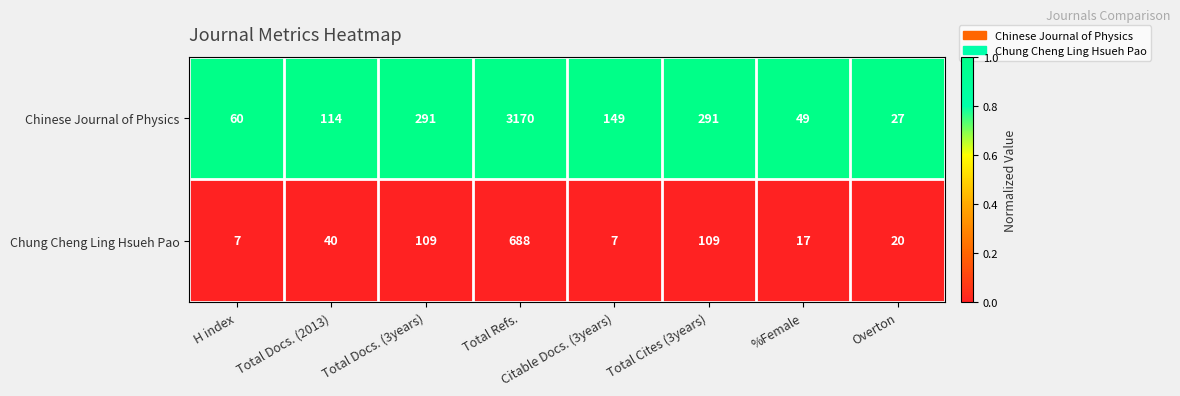

Which series has the widest spread of values?

Chinese Journal of Physics